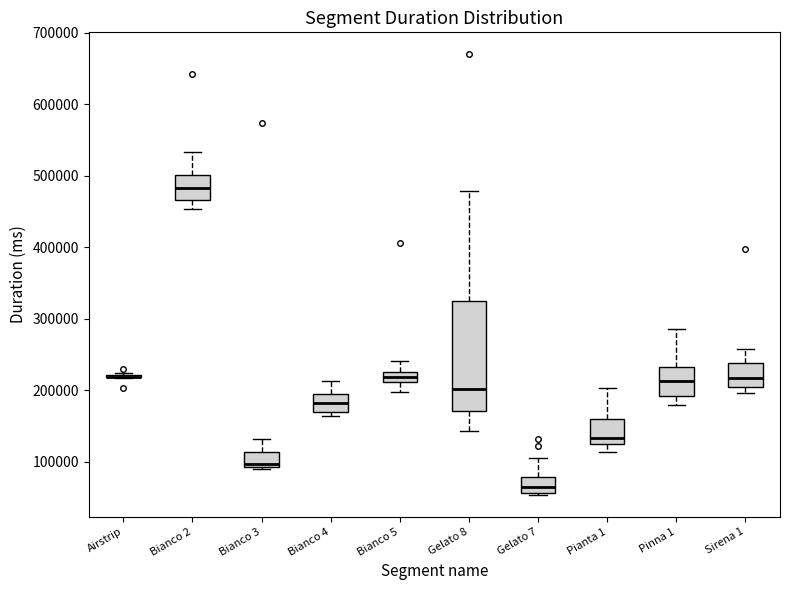

Comparing the boxes themselves (not the whiskers), which one is the tallest?

Gelato 8